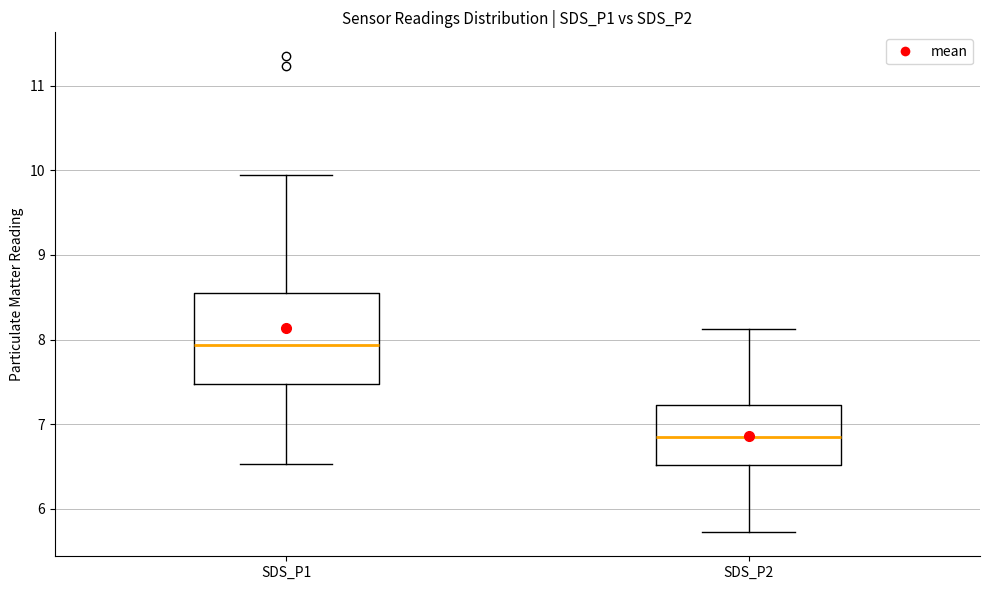

Reading left to right, read every box against the y-axis: the position of its median line, the range the box covers, and the ends of its whiskers. The values are not printed on the chart, so give them approximately, as read against the axis.

SDS_P1: median 7.9, box 7.5 to 8.6, whiskers 6.5 to 10.0
SDS_P2: median 6.9, box 6.5 to 7.2, whiskers 5.7 to 8.1